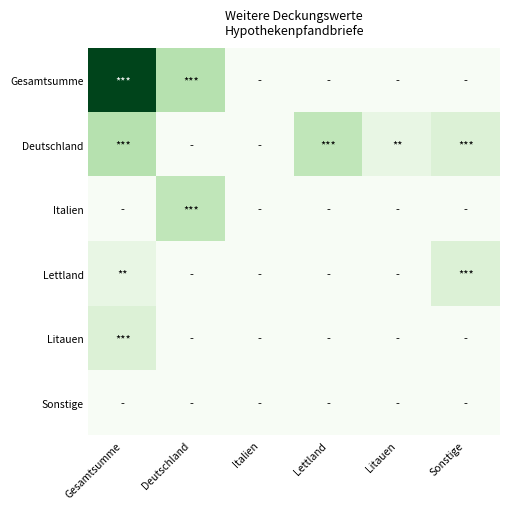

What is the total value across all series at Sonstige?

18.0